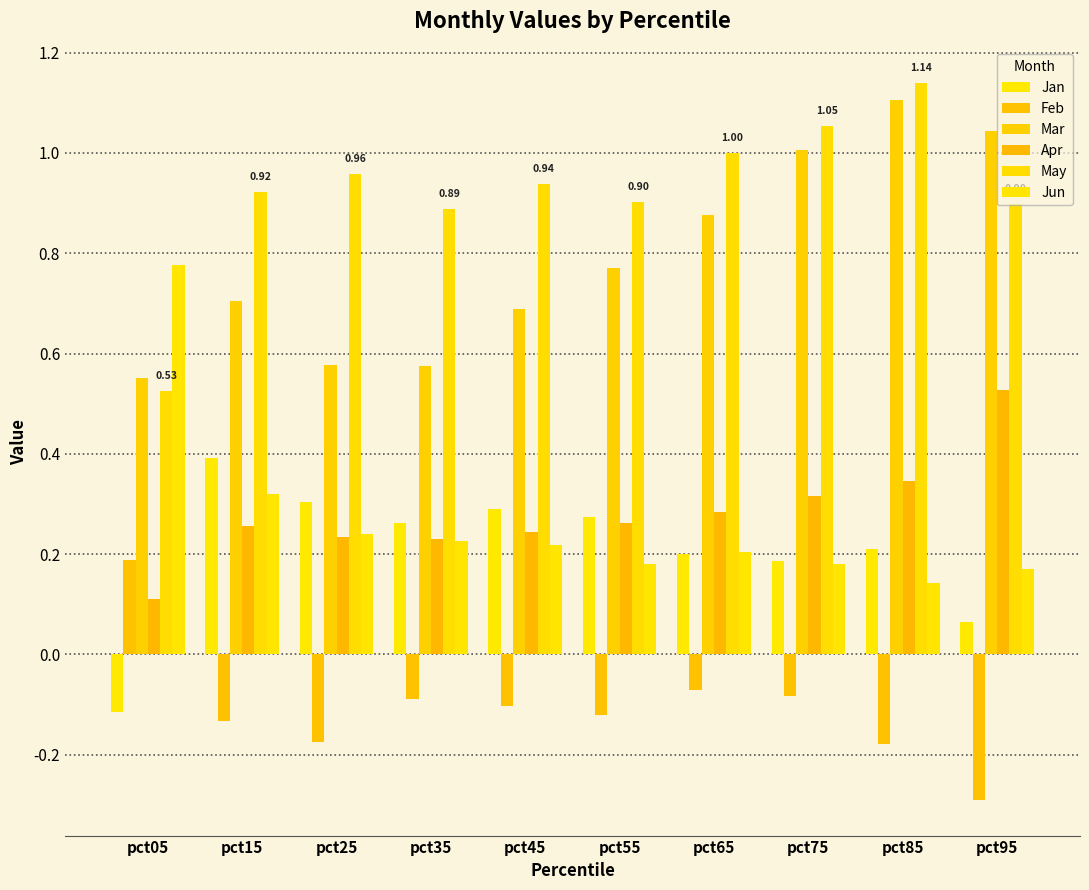

How many distinct data groups are displayed?

6